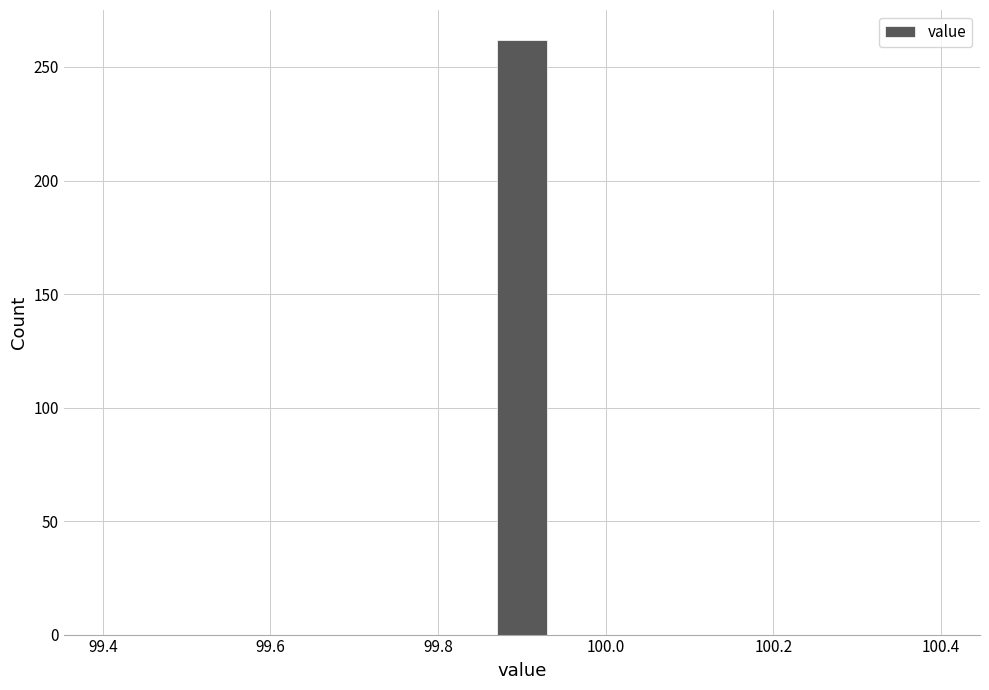

Read against the x-axis, roughly where is the centre of the tallest bar?

99.90